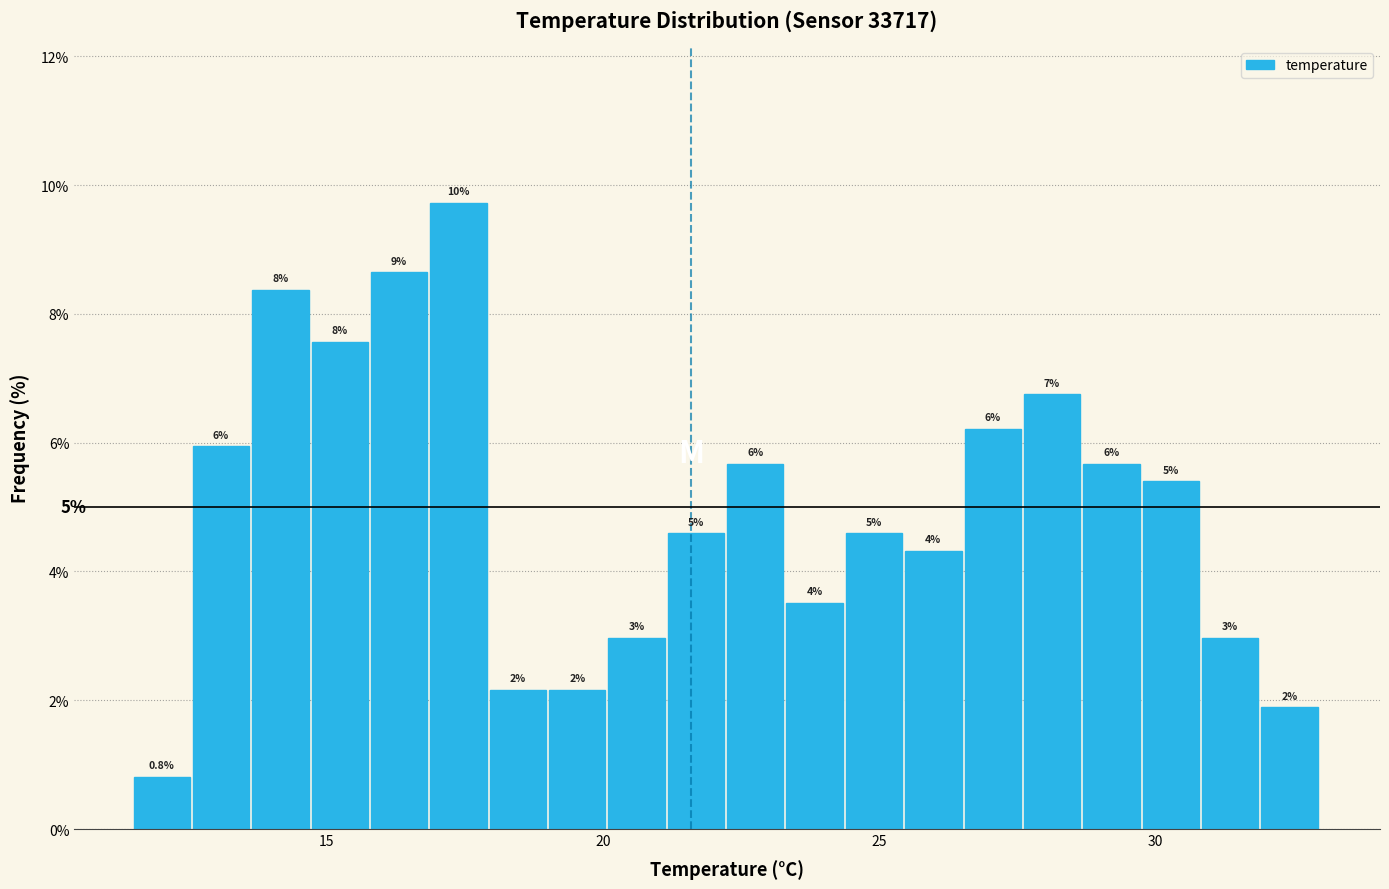

Read against the x-axis, roughly where is the centre of the tallest bar?

17.5